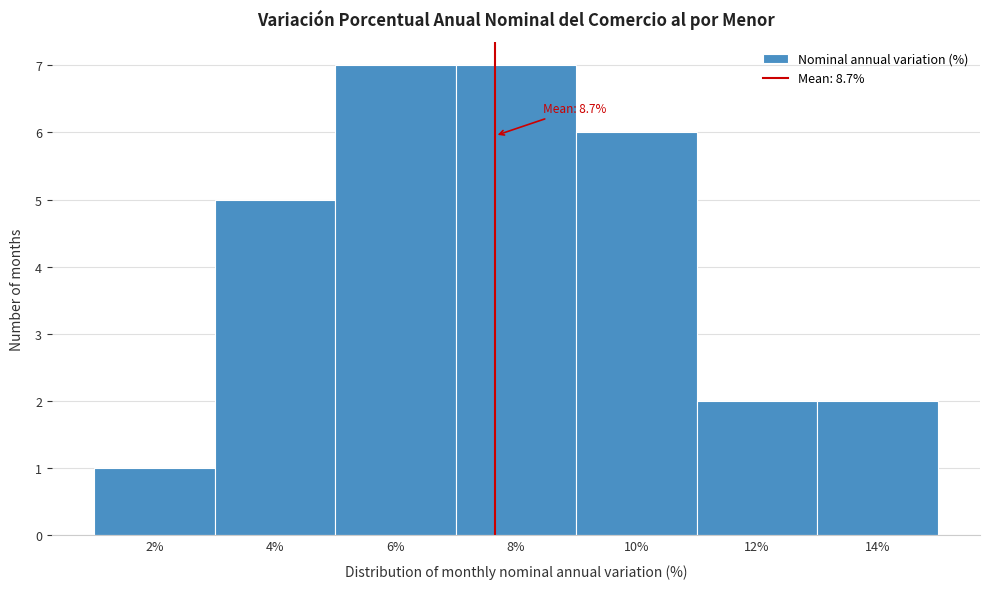

Reading left to right, transcribe all the data shown in this chart.

1	5	7	7	6	2	2